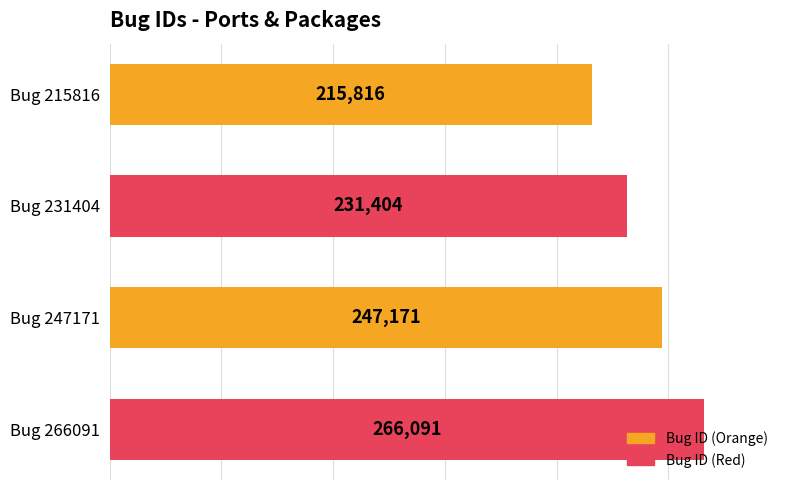

List the labels in order of value, largest first.

Bug 266091, Bug 247171, Bug 231404, Bug 215816